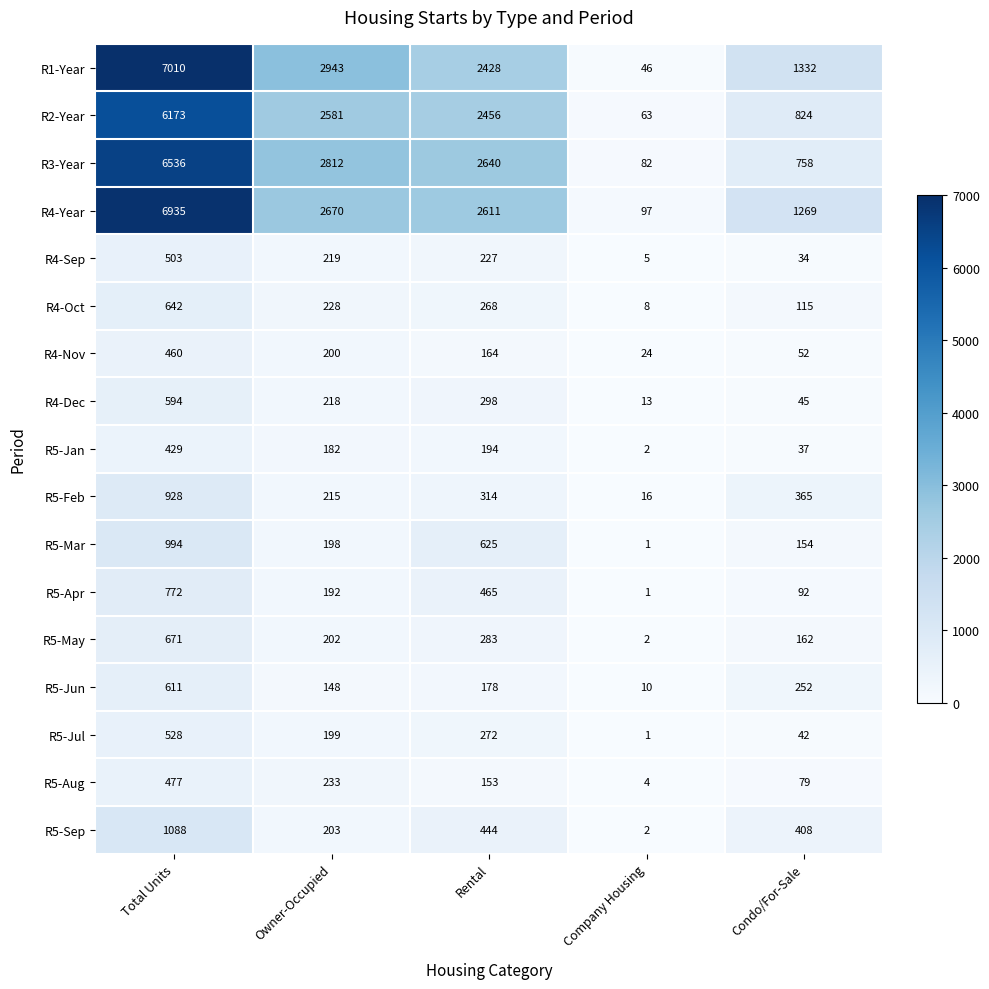

Which label corresponds to the smallest value in the chart?

Company Housing